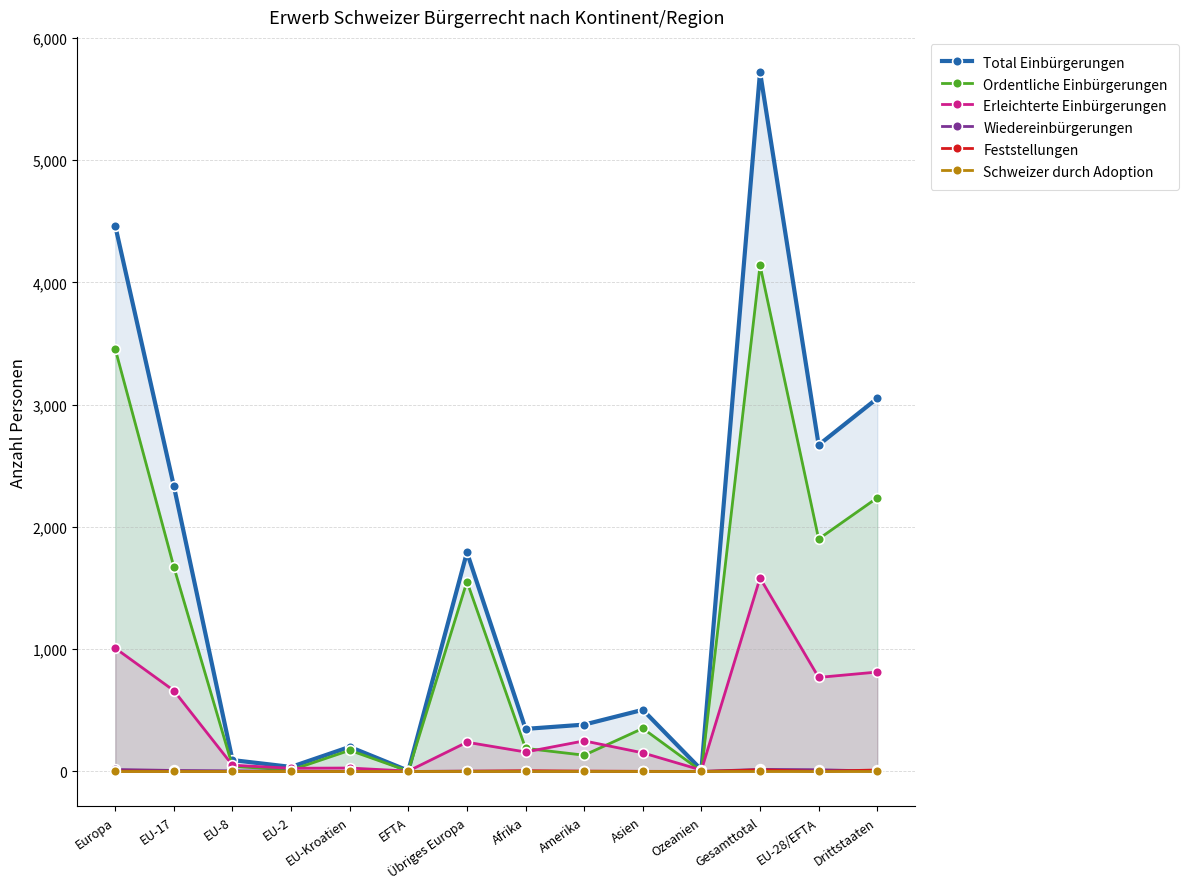

The value of Schweizer durch Adoption at Europa is 0. True or false?

True